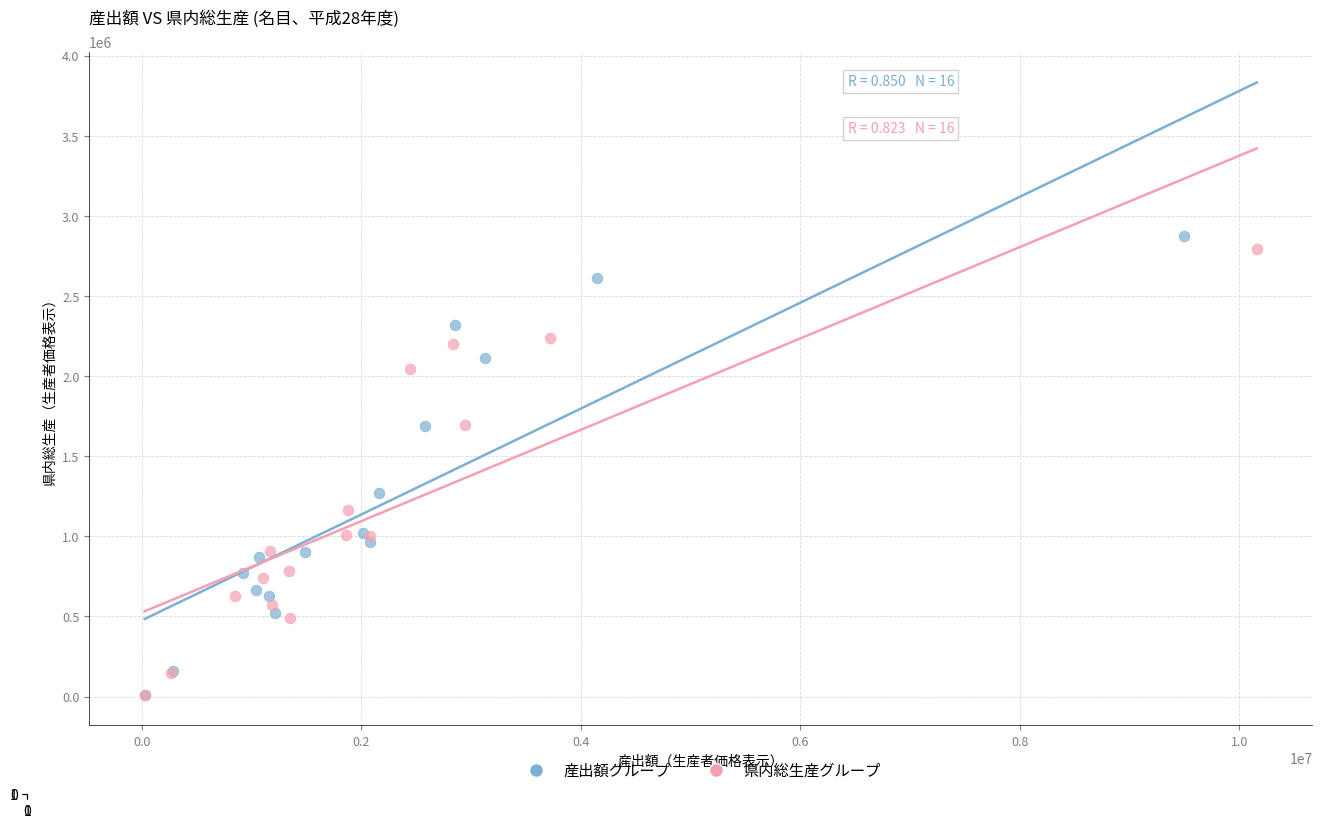

Which series reaches the maximum Y coordinate?

産出額グループ